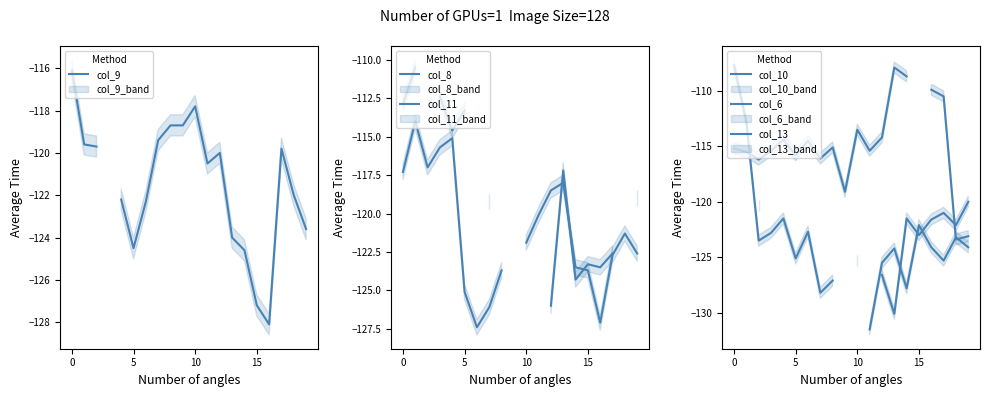

In col_11, how many points are lower than both neighbors (excluding endpoints)?

3